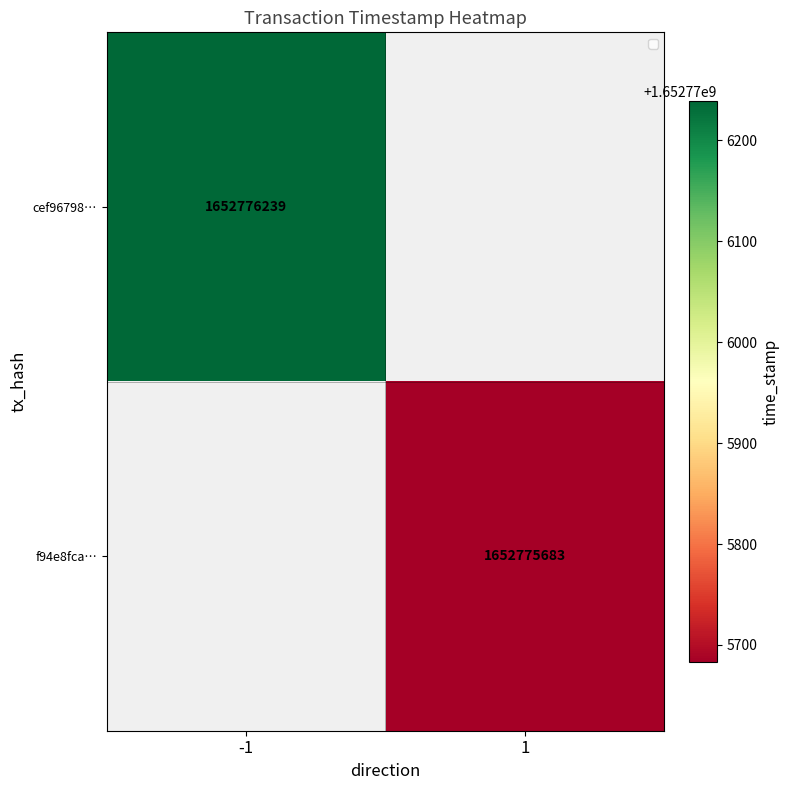

Is it true that f94e8fca479ddfe2972e169944792491a6468c3 equals 732324028 at 1?

False